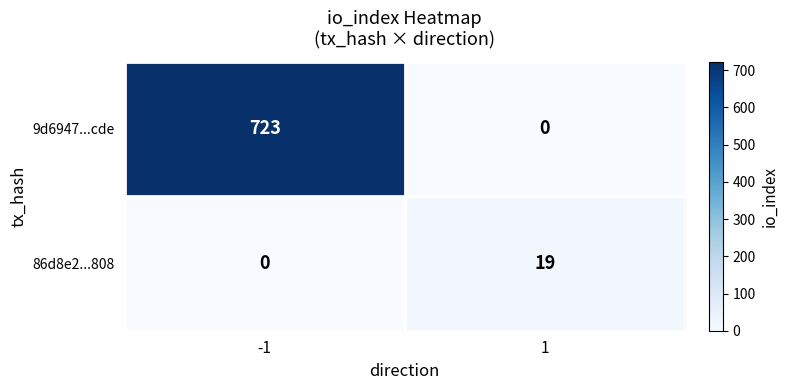

Count the number of data series in this chart.

2